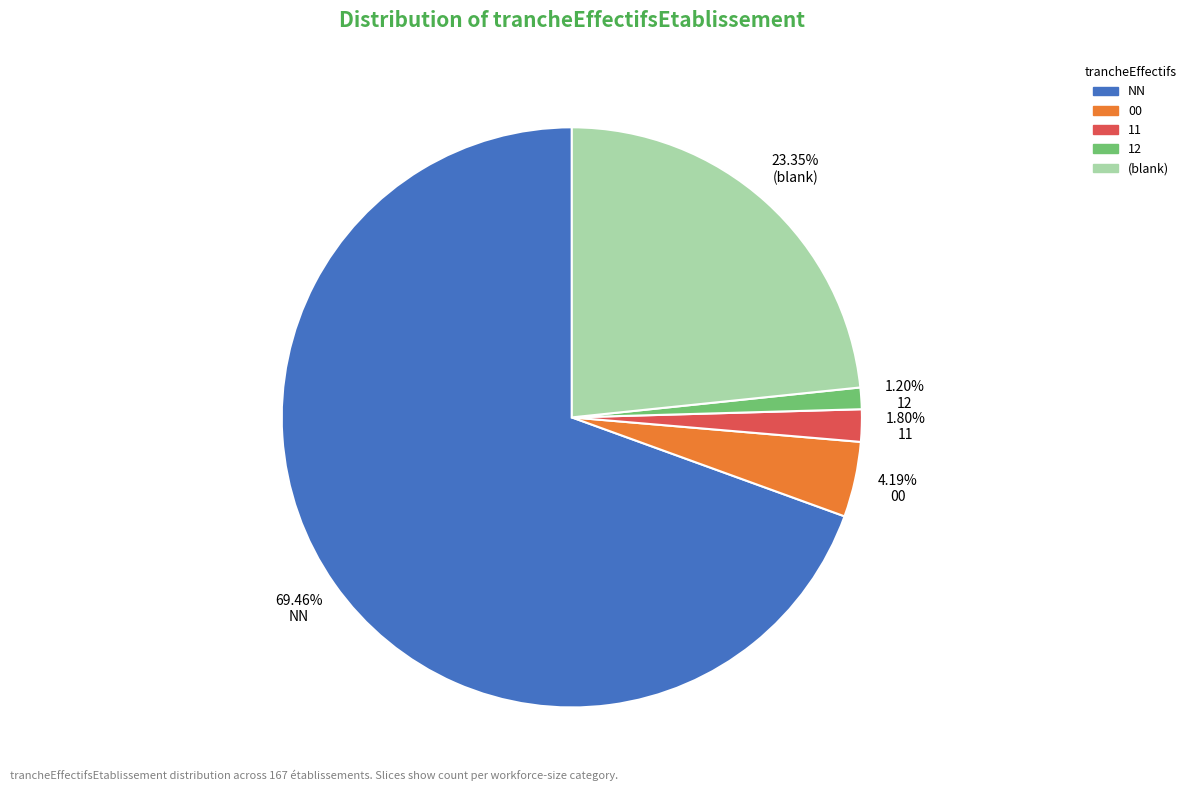

Is there any slice that represents more than half of the pie?

Yes